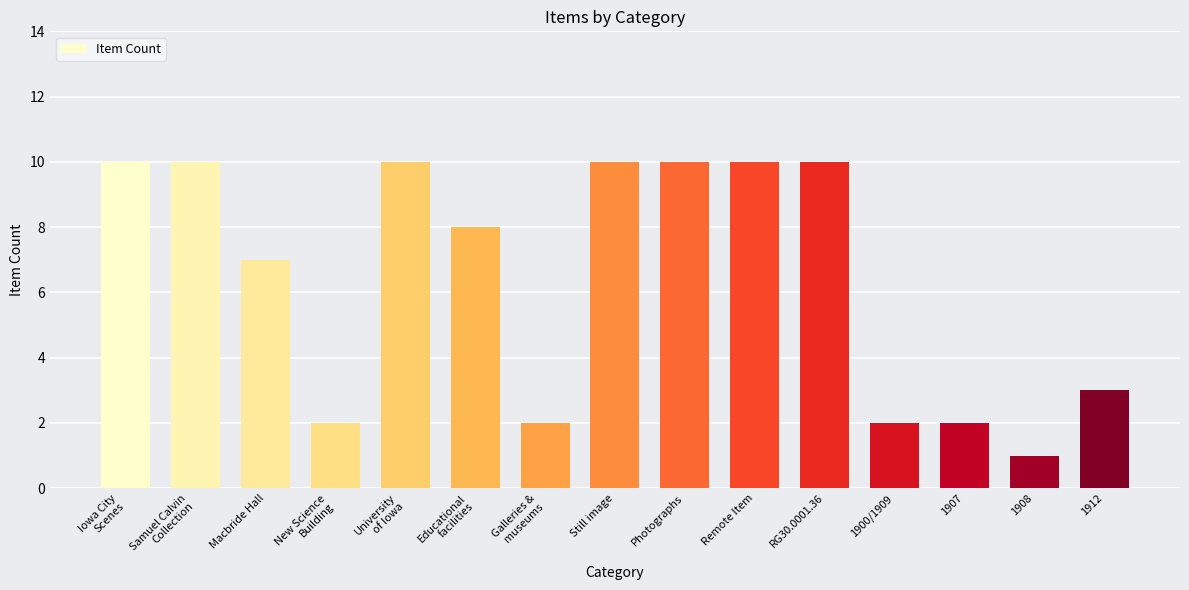

What is the value of the 6th bar from the left?

8